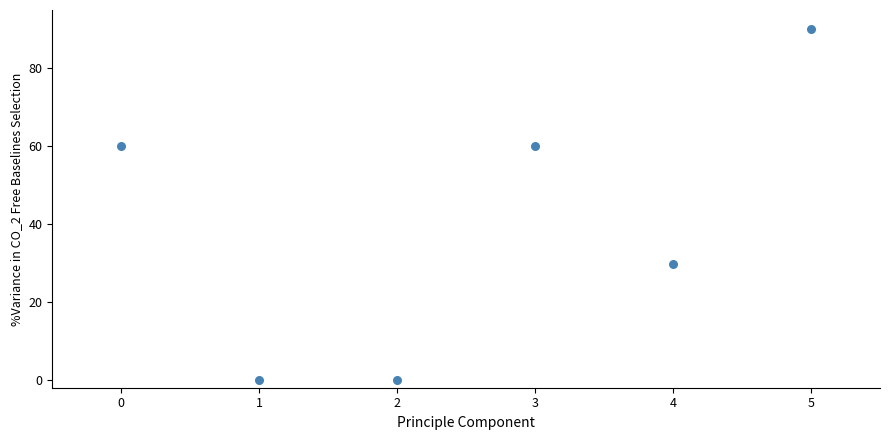

What is the average Y value?

40.0